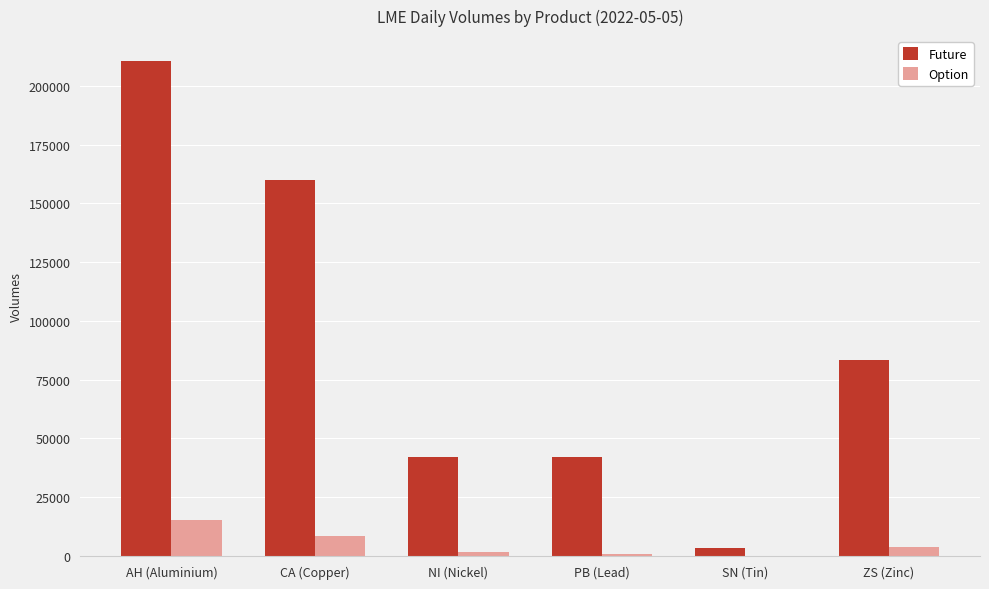

What is the sum of the Option values at SN (Tin) and NI (Nickel)?

1610